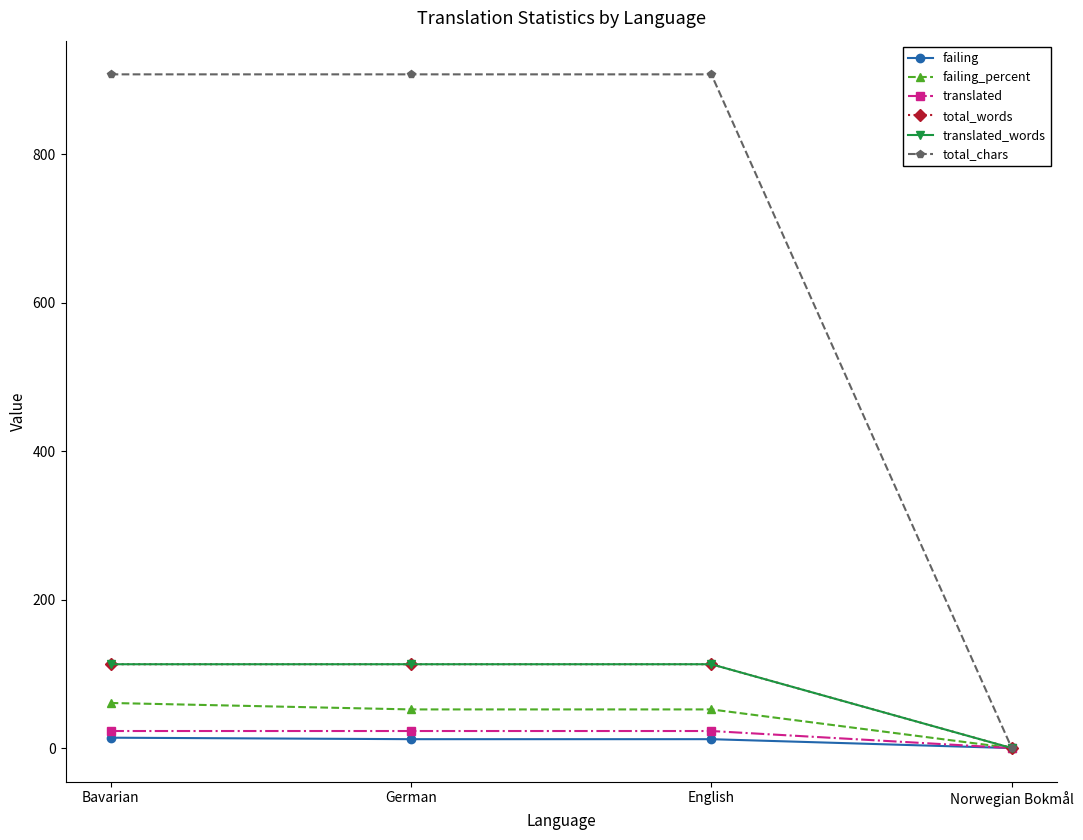

True or false: failing_percent has more than 1 interior local peaks.

False